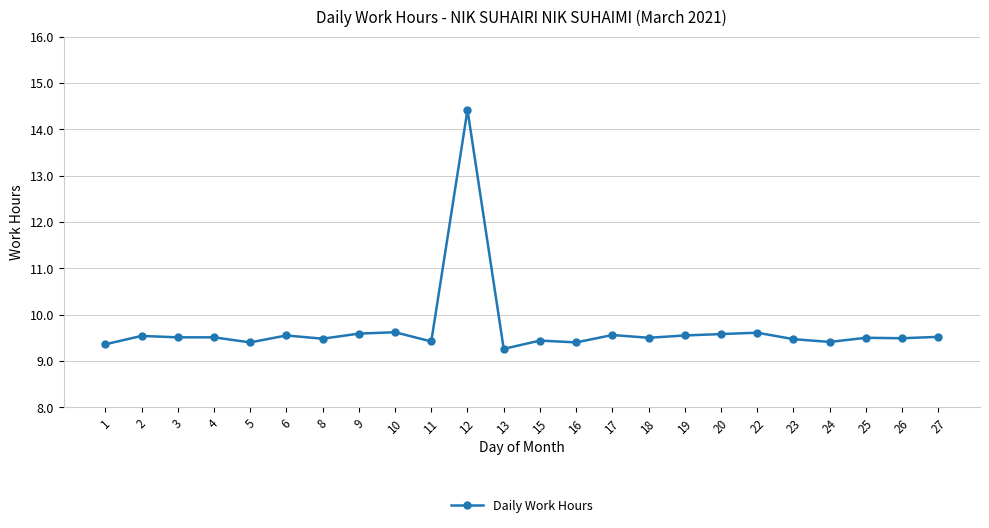

The value at 27 is 16.3. True or false?

False